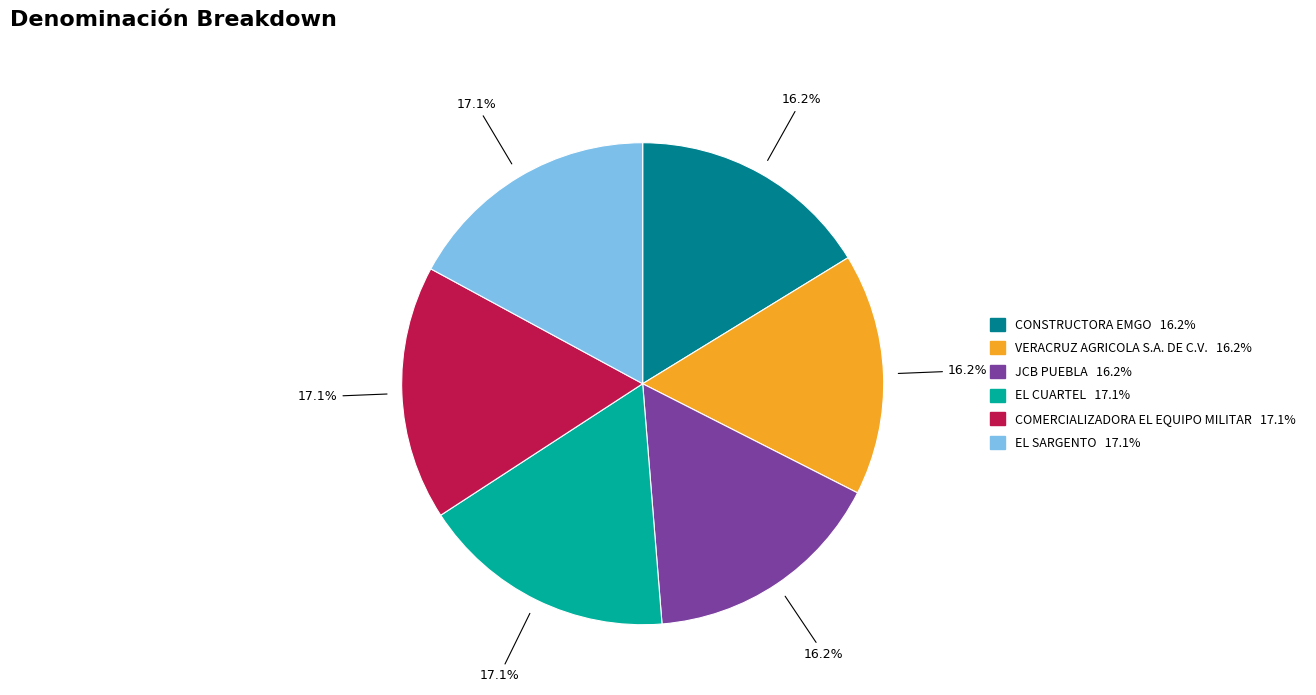

Is there a majority slice in this chart?

No